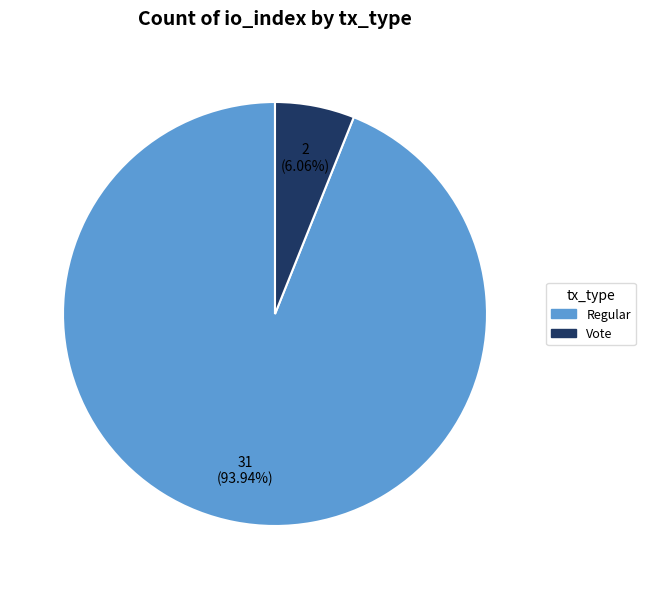

Is there a majority slice in this chart?

Yes